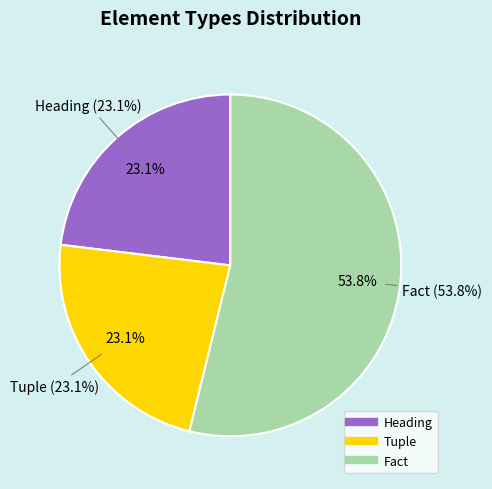

Do Heading and Tuple together represent more than half of the pie?

No